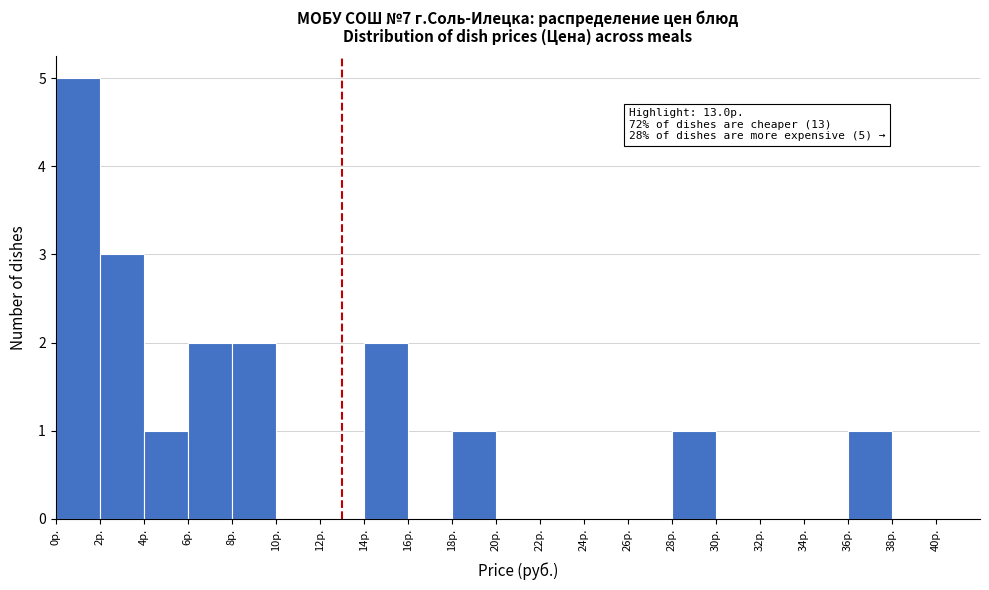

Over which range of the x-axis is the bar tallest?

0 to 2